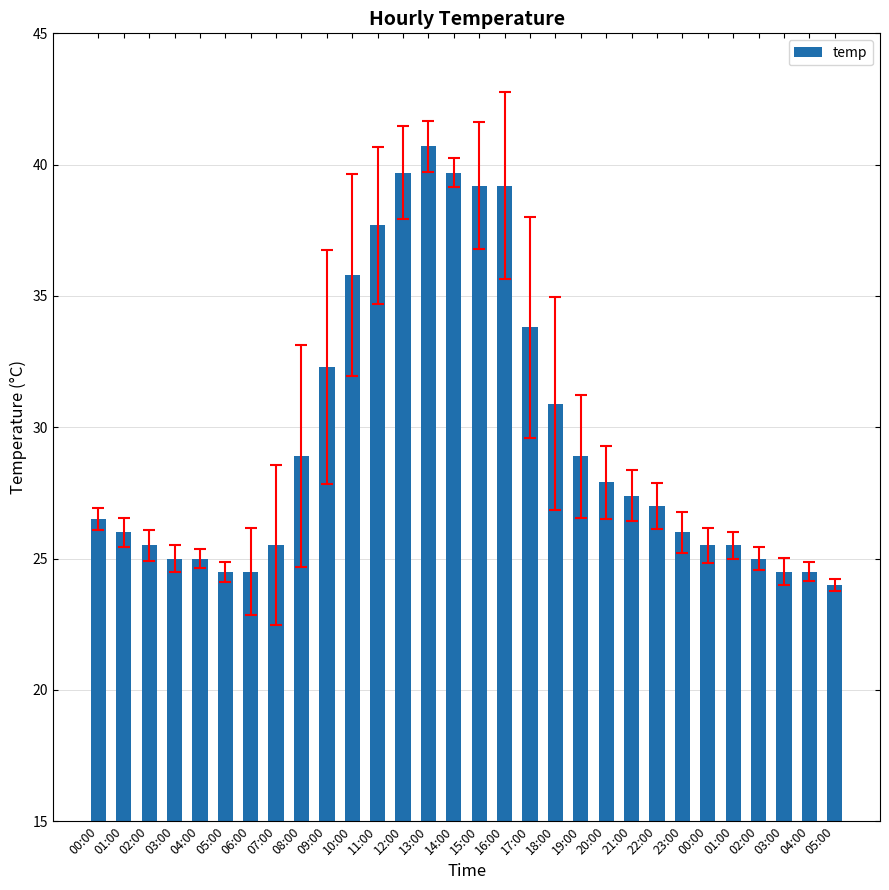

What is the greatest value displayed?

40.7